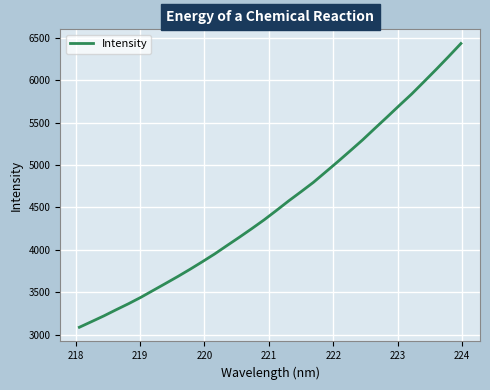

How many categories are shown in the chart?

32